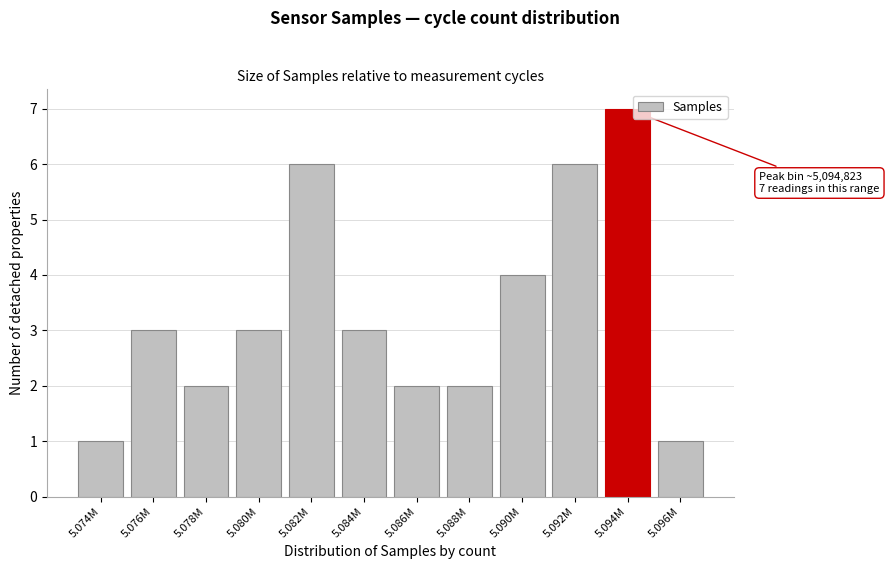

Reading left to right, list all the values displayed in this chart.

5.074M=1	5.076M=3	5.078M=2	5.080M=3	5.082M=6	5.084M=3	5.086M=2	5.088M=2	5.090M=4	5.092M=6	5.094M=7	5.096M=1